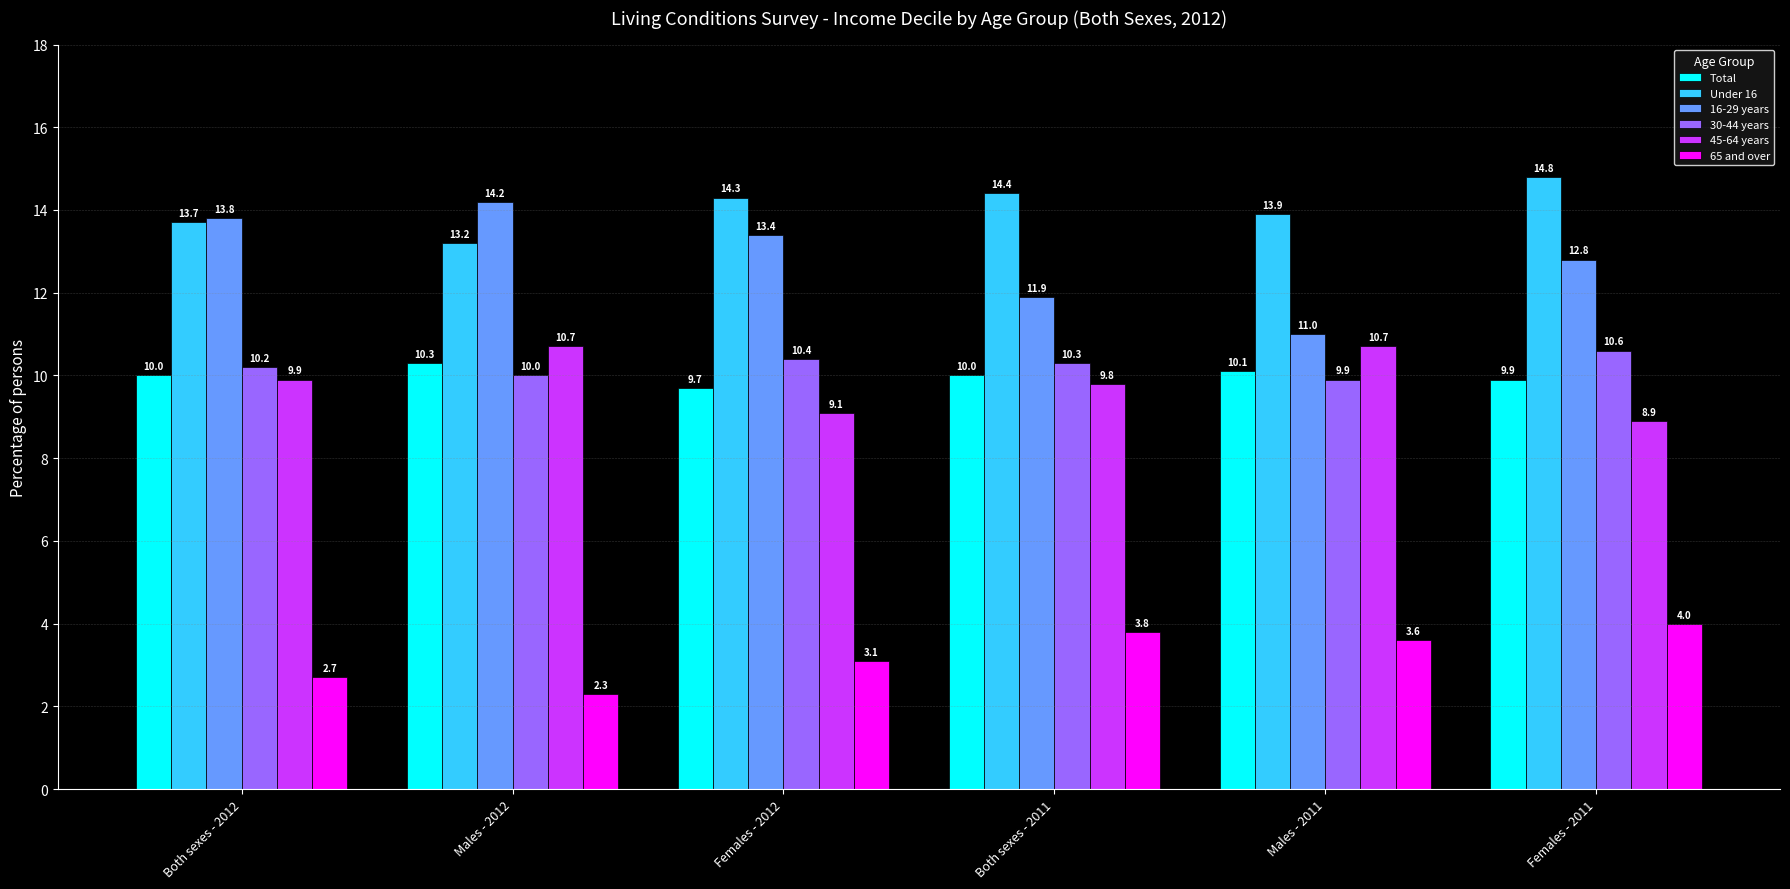

Is the value of 45-64 years at Both sexes - 2011 greater than the value of Under 16 at Females - 2011?

No